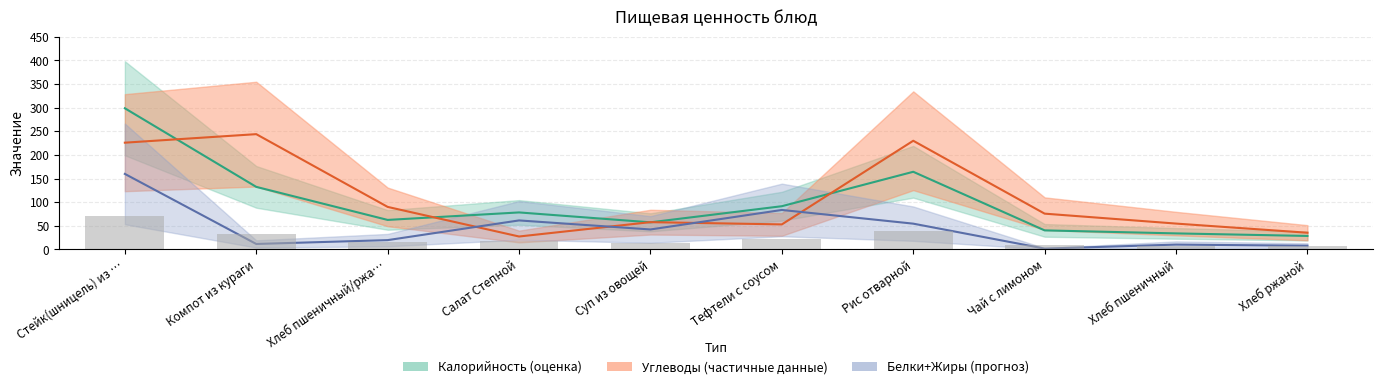

List the labels in order of Калорийность value, smallest first.

Хлеб ржаной, Хлеб пшеничный, Чай с лимоном, Суп из овощей, Хлеб пшеничный/ржа…, Салат Степной, Тефтели с соусом, Компот из кураги, Рис отварной, Стейк(шницель) из …